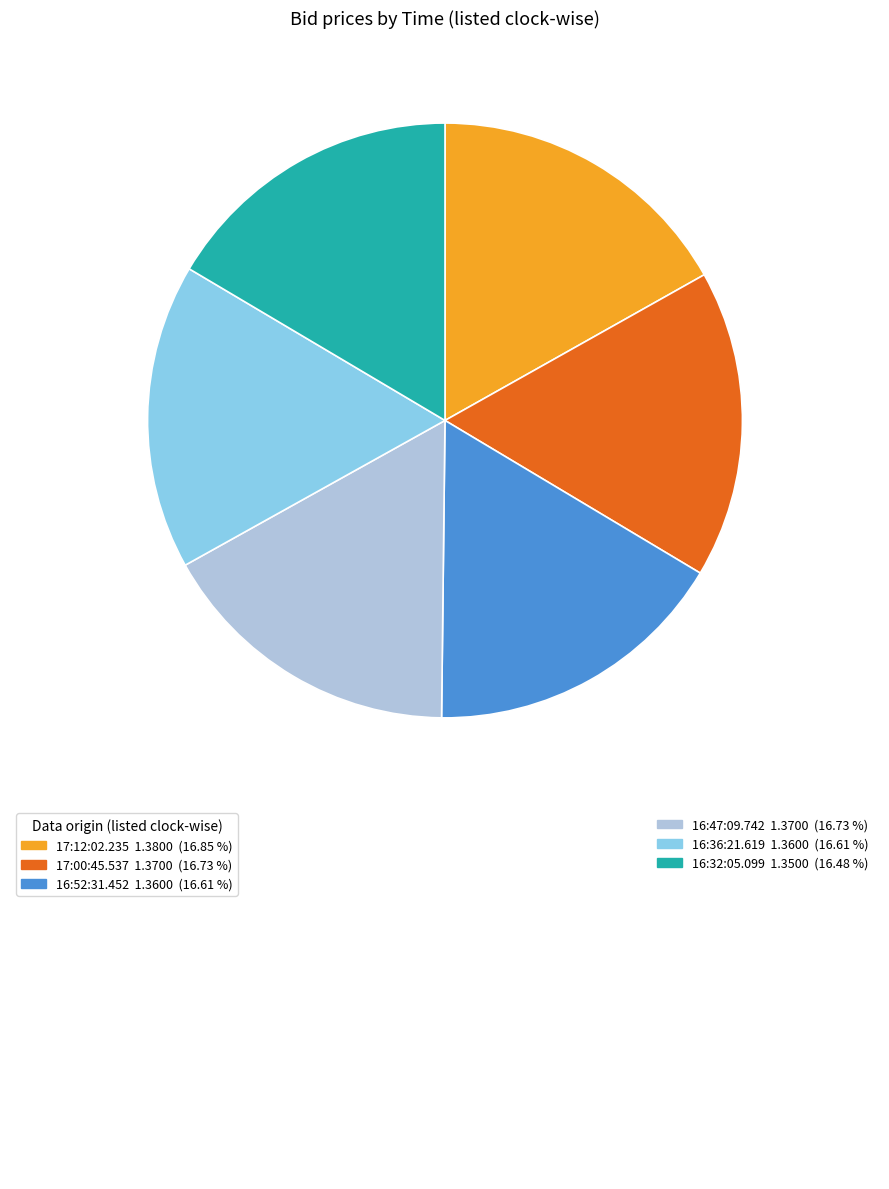

Is there any slice that represents more than half of the pie?

No